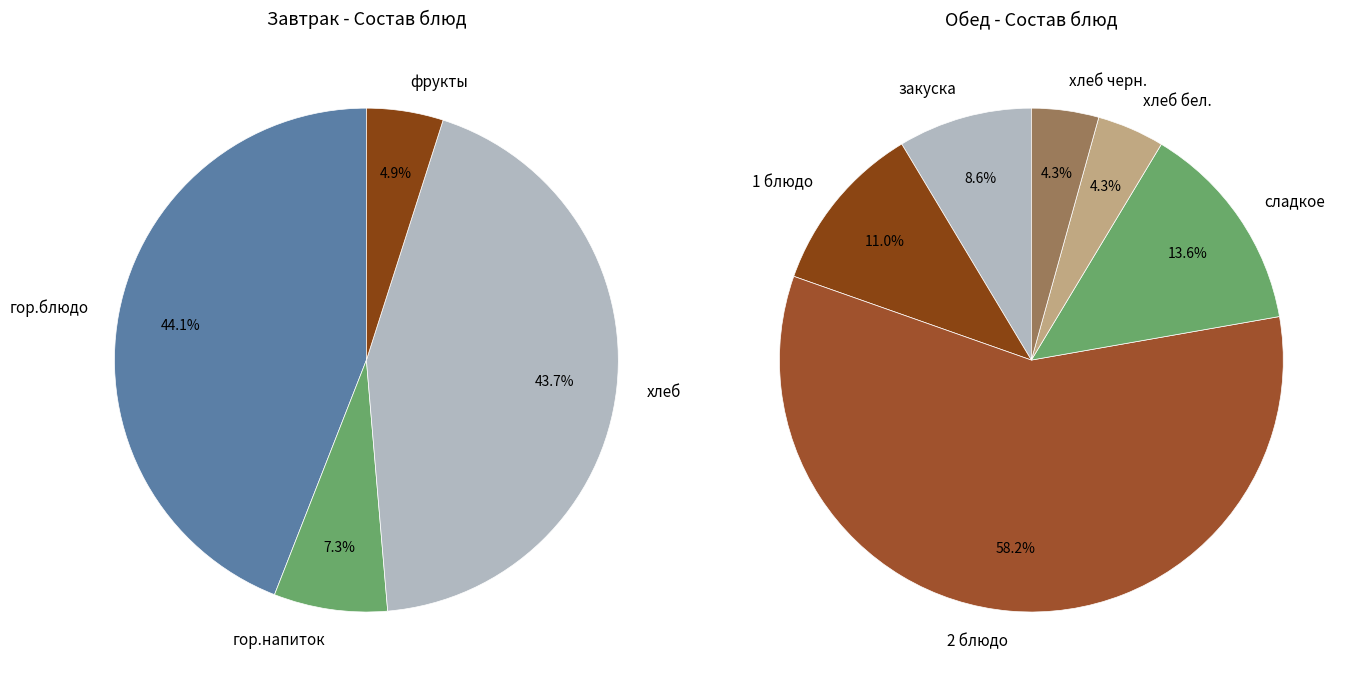

What is the largest slice in the pie chart?

2 блюдо